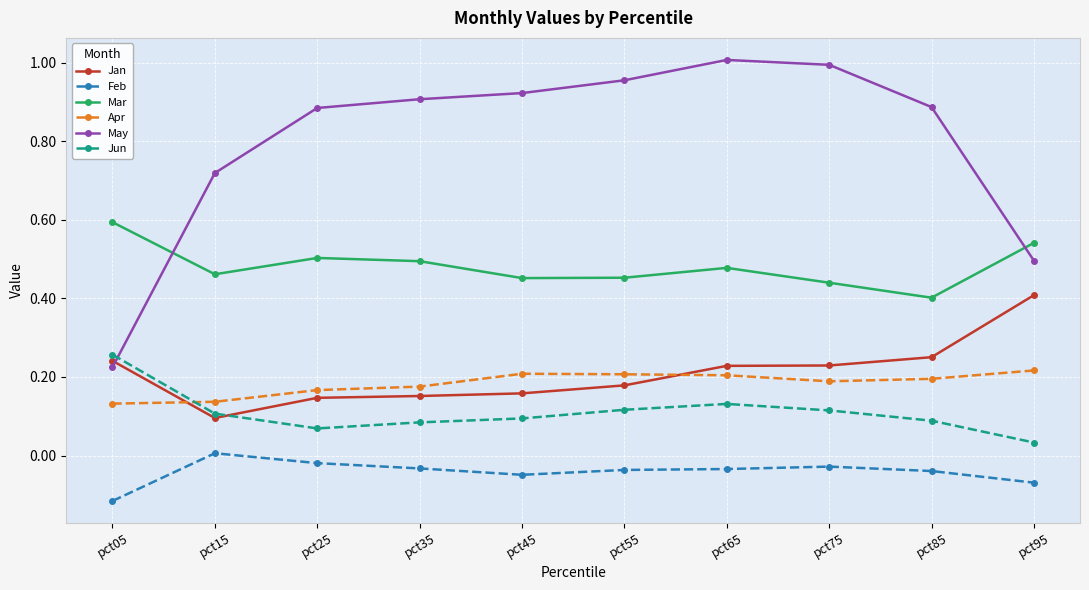

Which category has the lowest value in the May series?

pct05